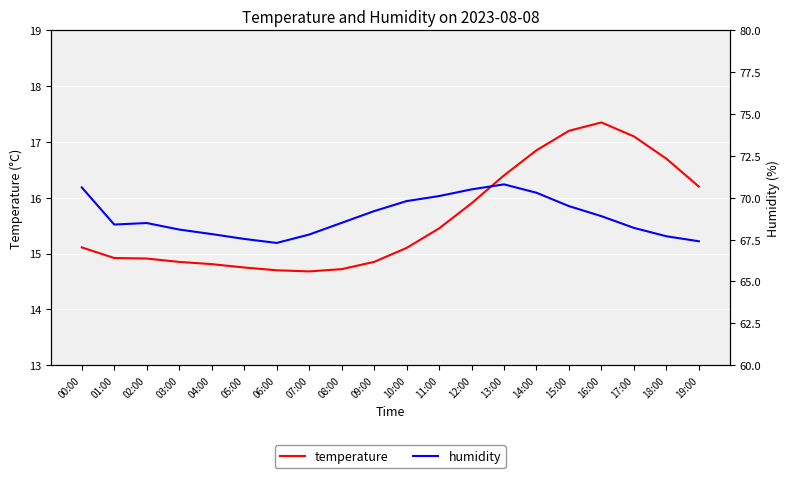

True or false: humidity has more than 0 points higher than both neighbors.

True